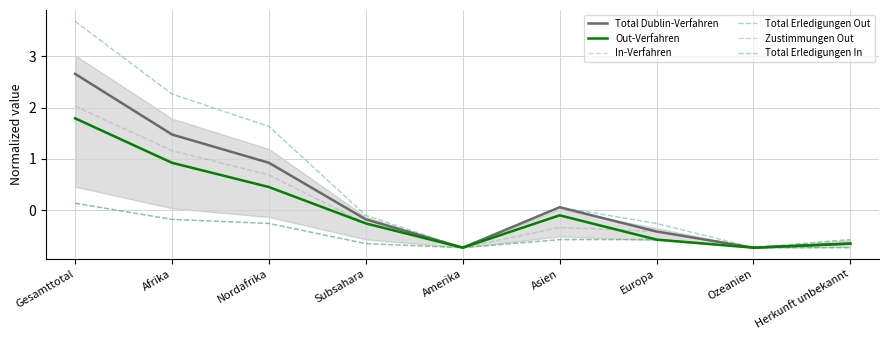

What is the sum of the Zustimmungen Out values at Gesamttotal and Amerika?

1.3